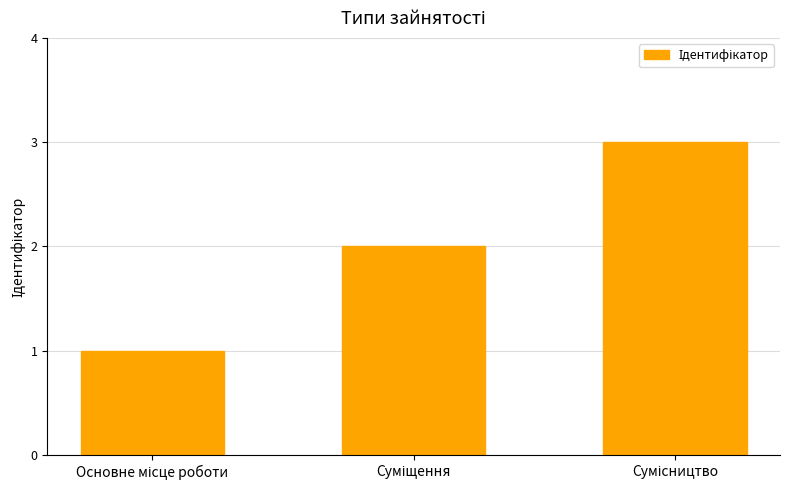

Reading left to right, transcribe all the data shown in this chart.

1	2	3